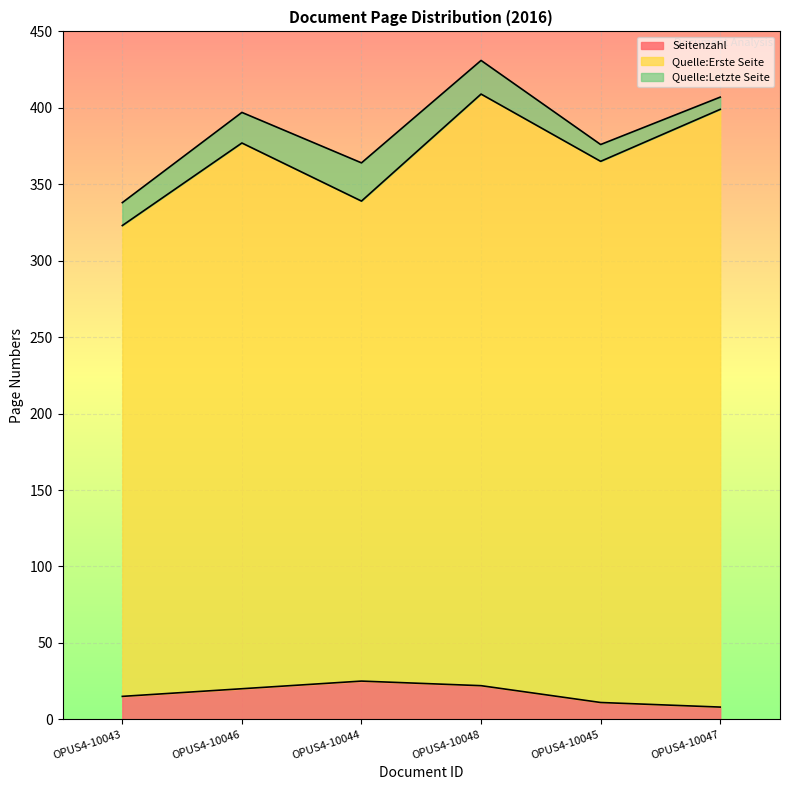

How many interior local valleys does the Quelle:Letzte Seite series have?

2